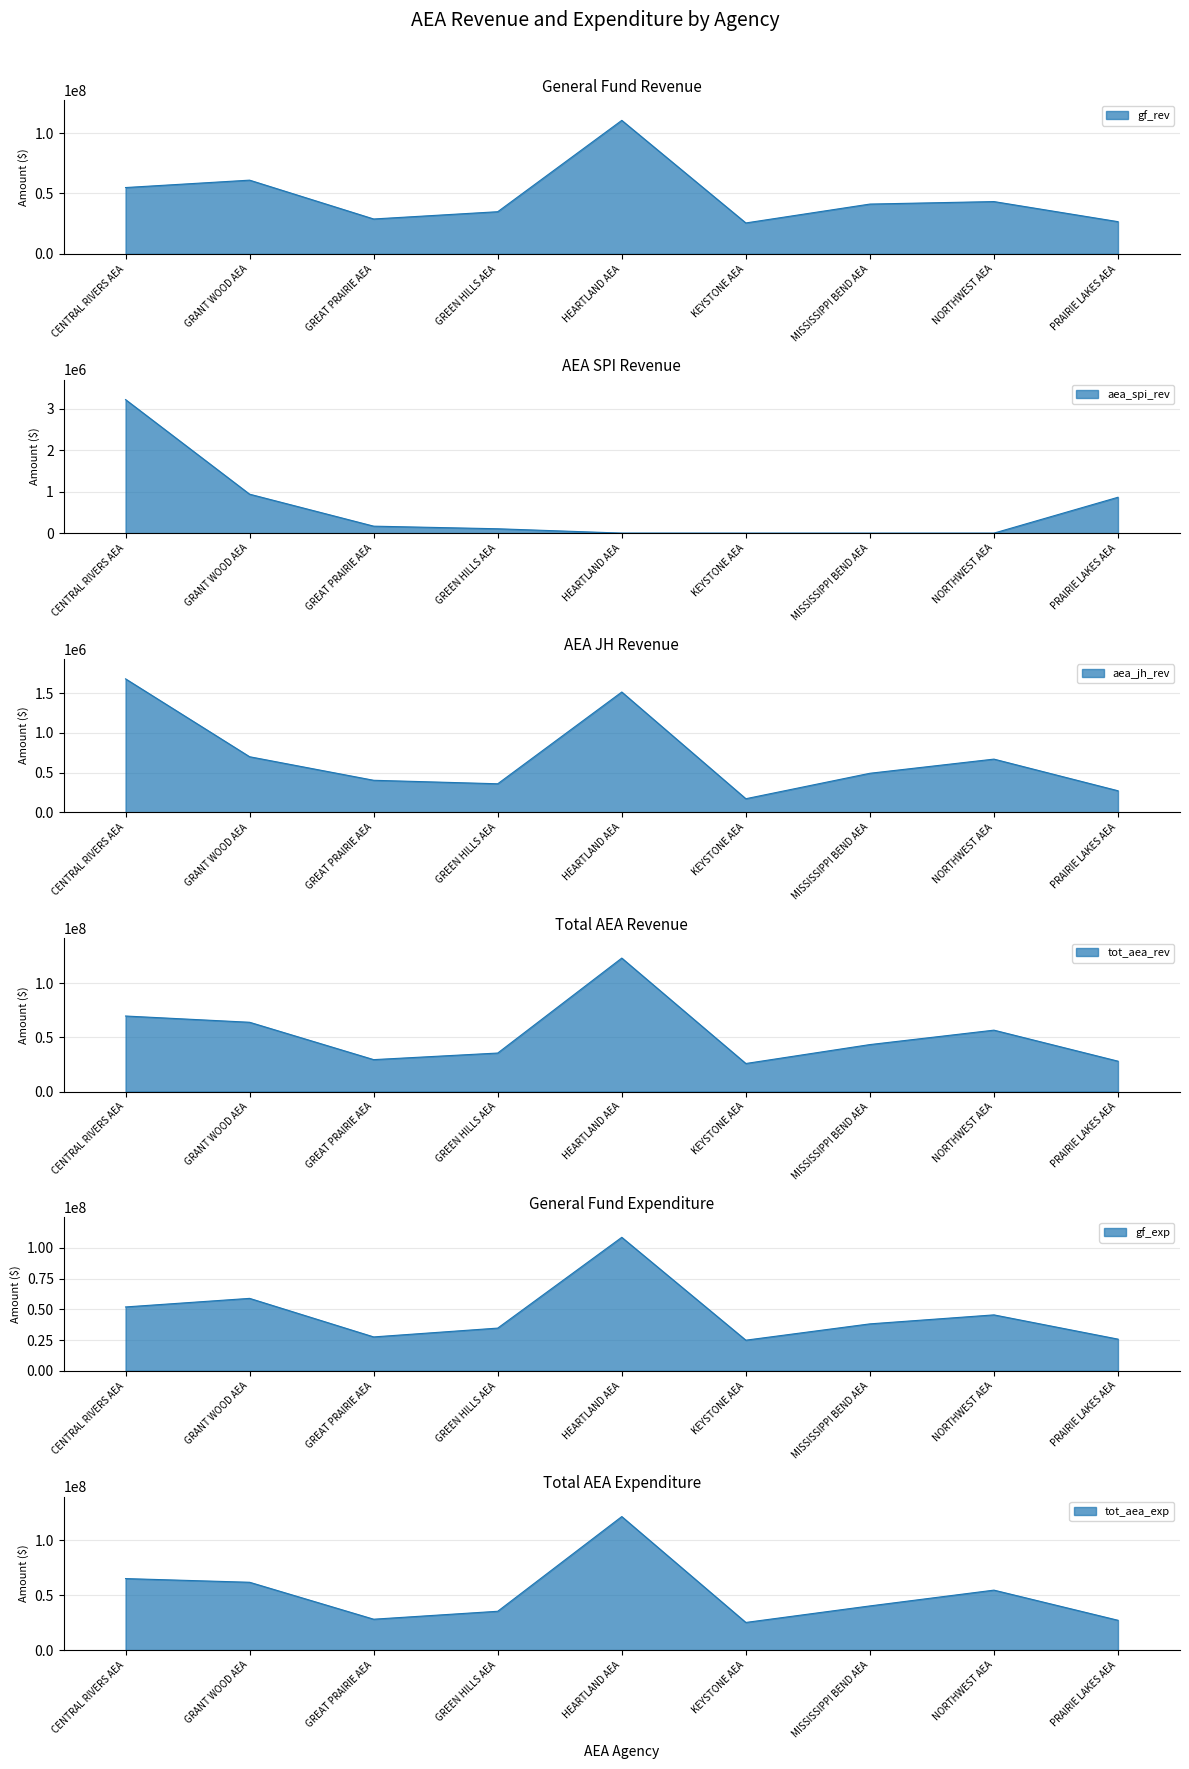

What value does the gf_rev series have at KEYSTONE AEA?

25614743.4